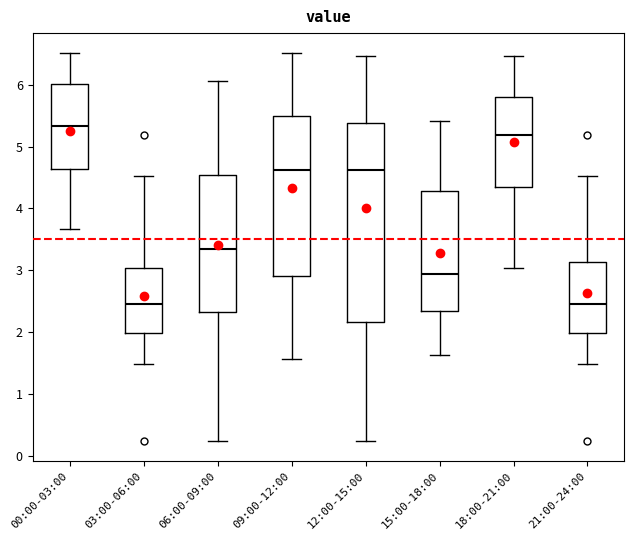

Which box's median line is the highest?

00:00-03:00